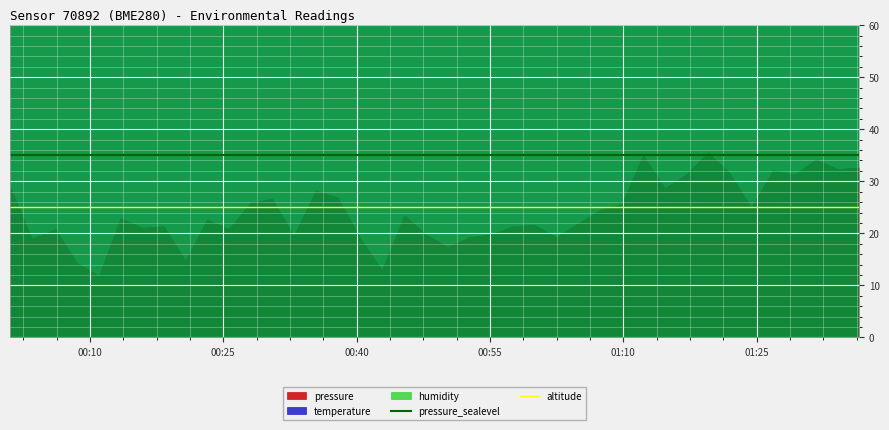

True or false: pressure_sealevel and altitude intersect in this chart.

False